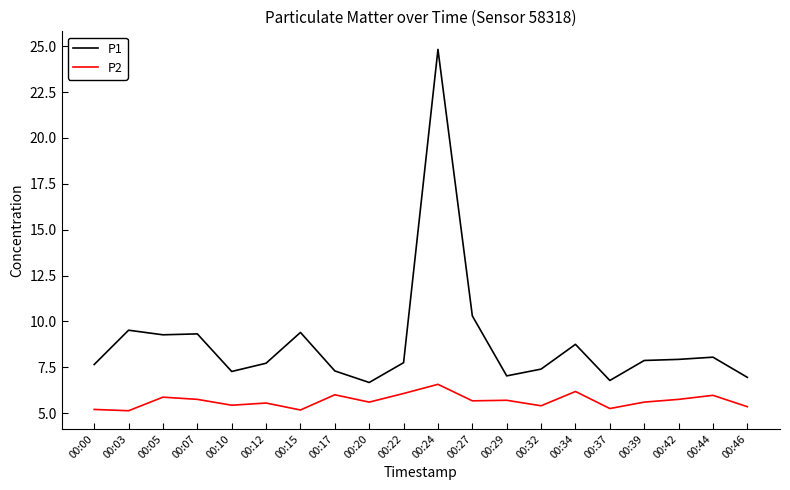

True or false: P1 and P2 cross at least once.

False